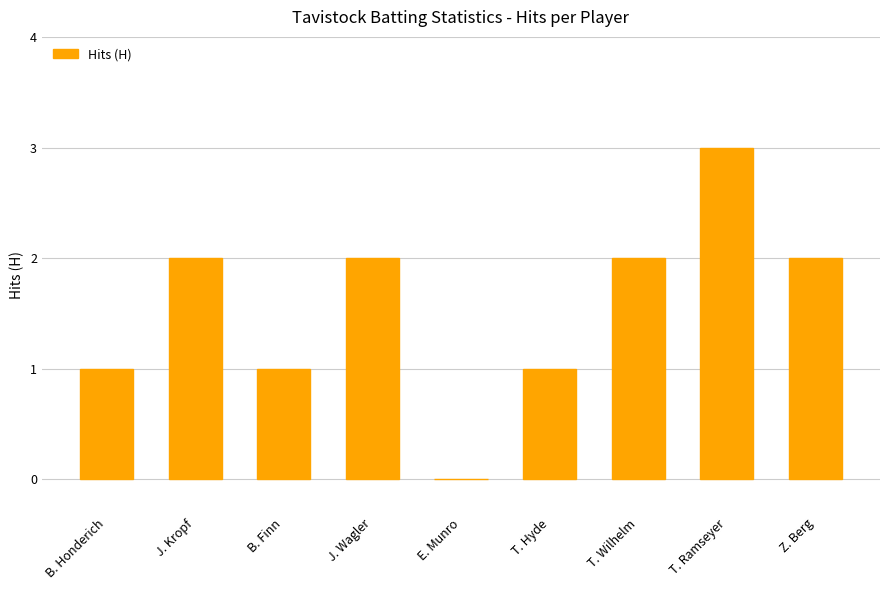

Which has a higher value, T. Ramseyer or E. Munro?

T. Ramseyer